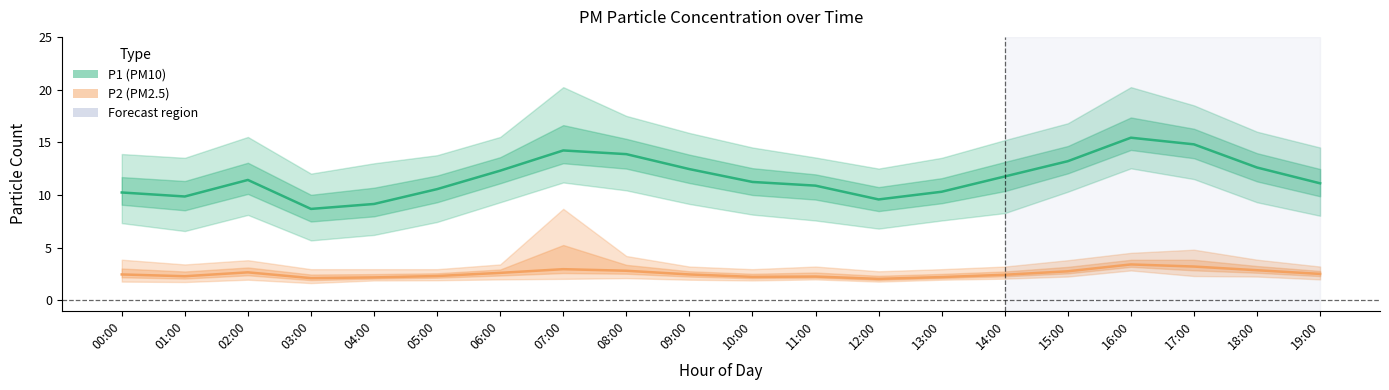

Rank the series by their maximum value, from lowest to highest.

P2_low, P2, P2_high, P1_low, P1, P1_high